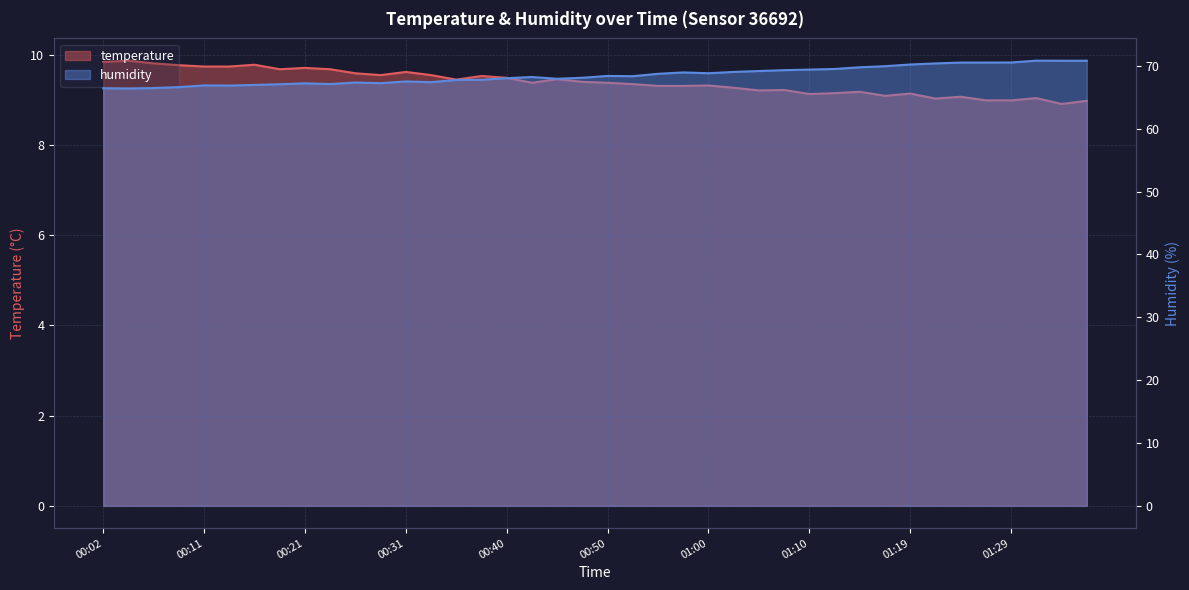

Count the number of categories in the chart.

40